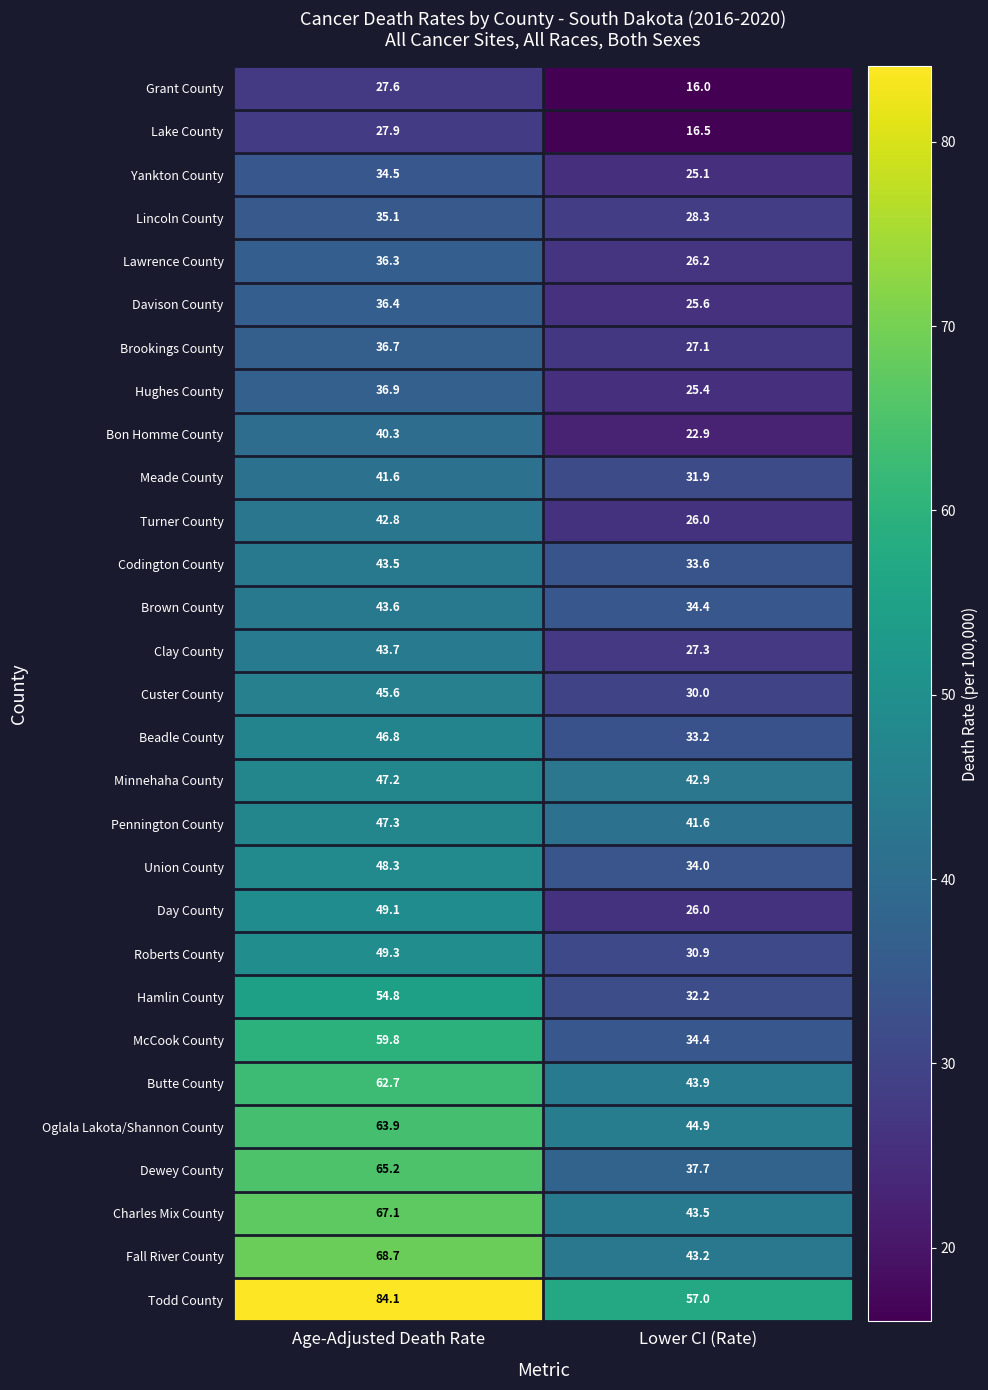

What is the approximate value of Butte County at Age-Adjusted Death Rate?

62.7